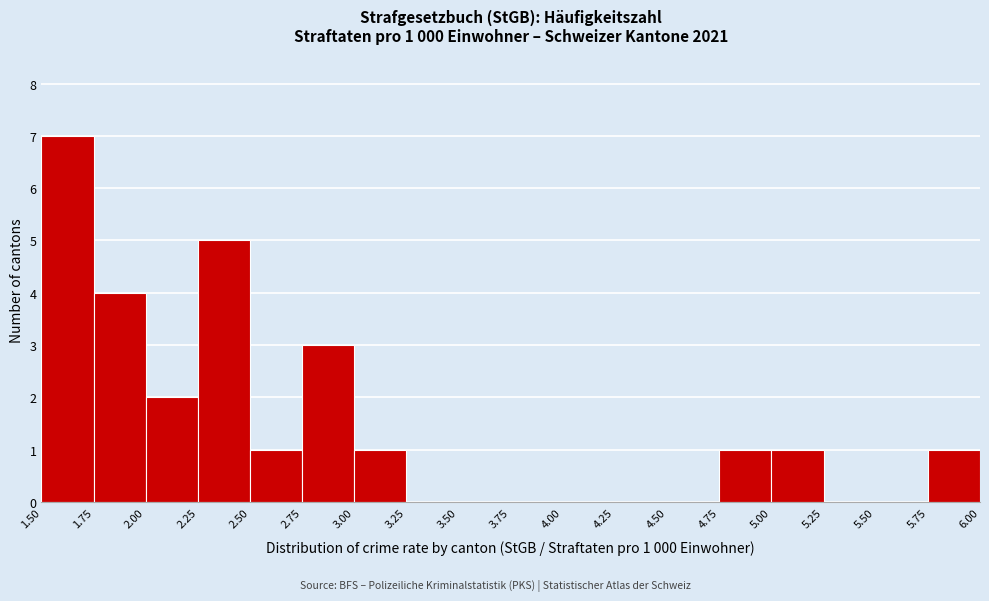

Over which range of the x-axis is the bar tallest?

1.50 to 1.75